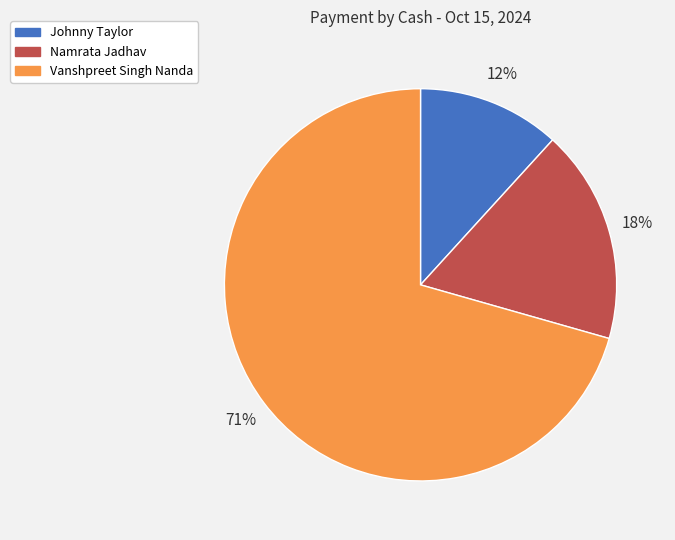

The Vanshpreet Singh Nanda slice represents 82% of the pie. True or false?

False